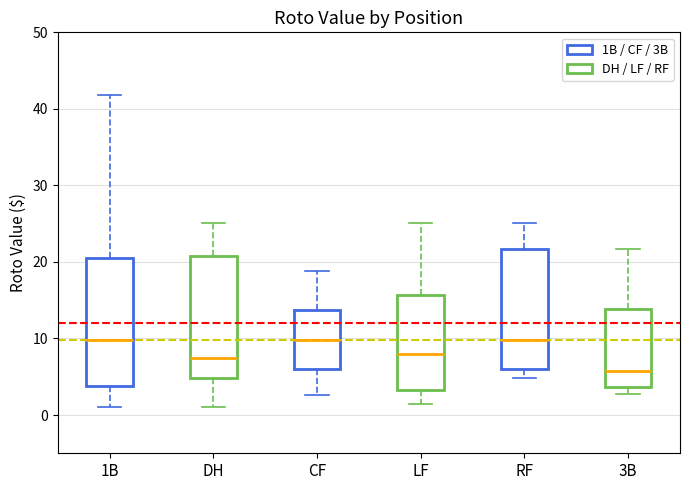

Where is the lower edge of the box for 1B on the y-axis? The values are not printed on the chart, so give them approximately, as read against the axis.

4